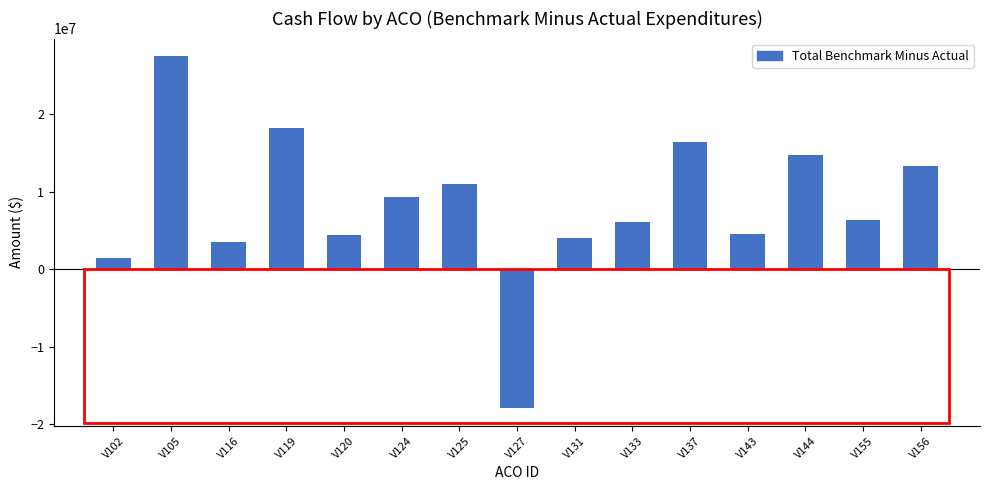

How many negative values are there?

1